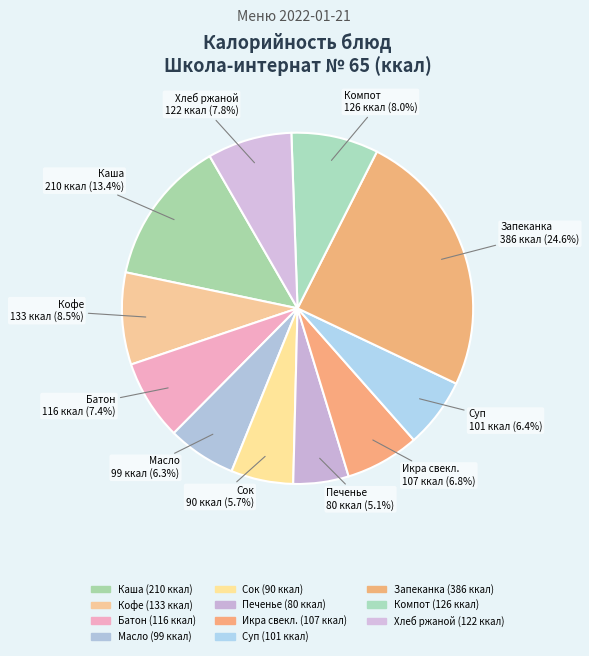

To the nearest percent, what is the difference between the largest and smallest slice percentages?

19%